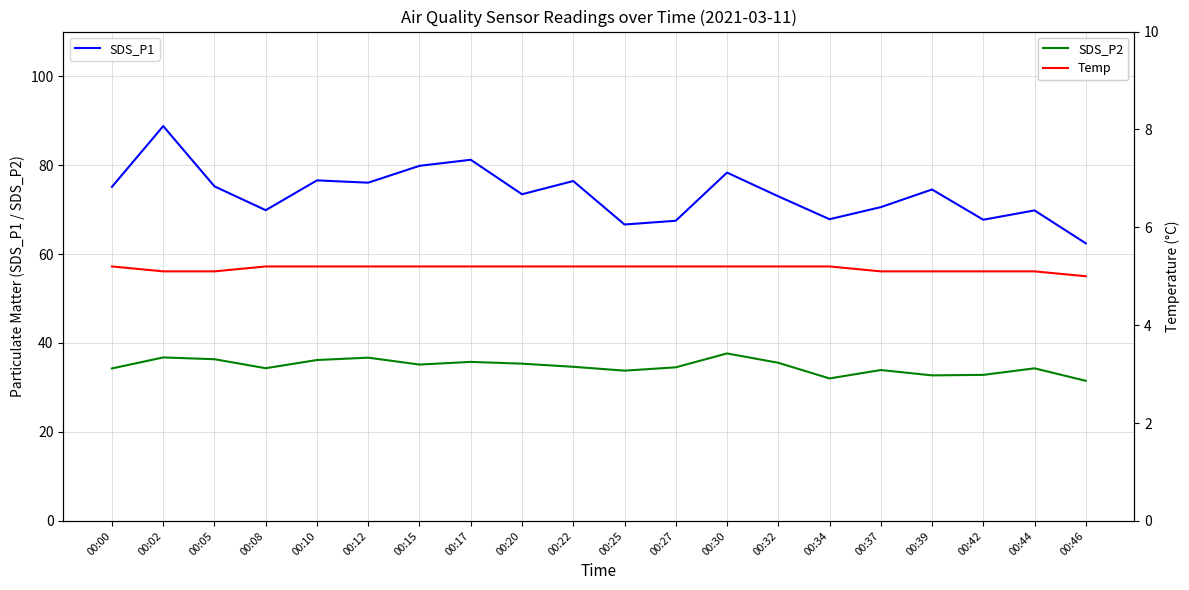

How many interior local peaks does the SDS_P1 series have?

7